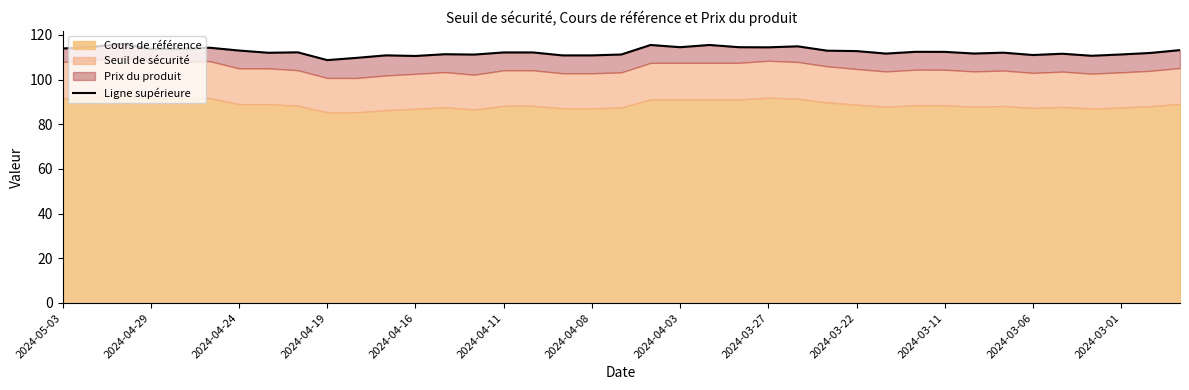

Approximately how many times larger is the value at 16 compared to 2024-04-19?

1.0